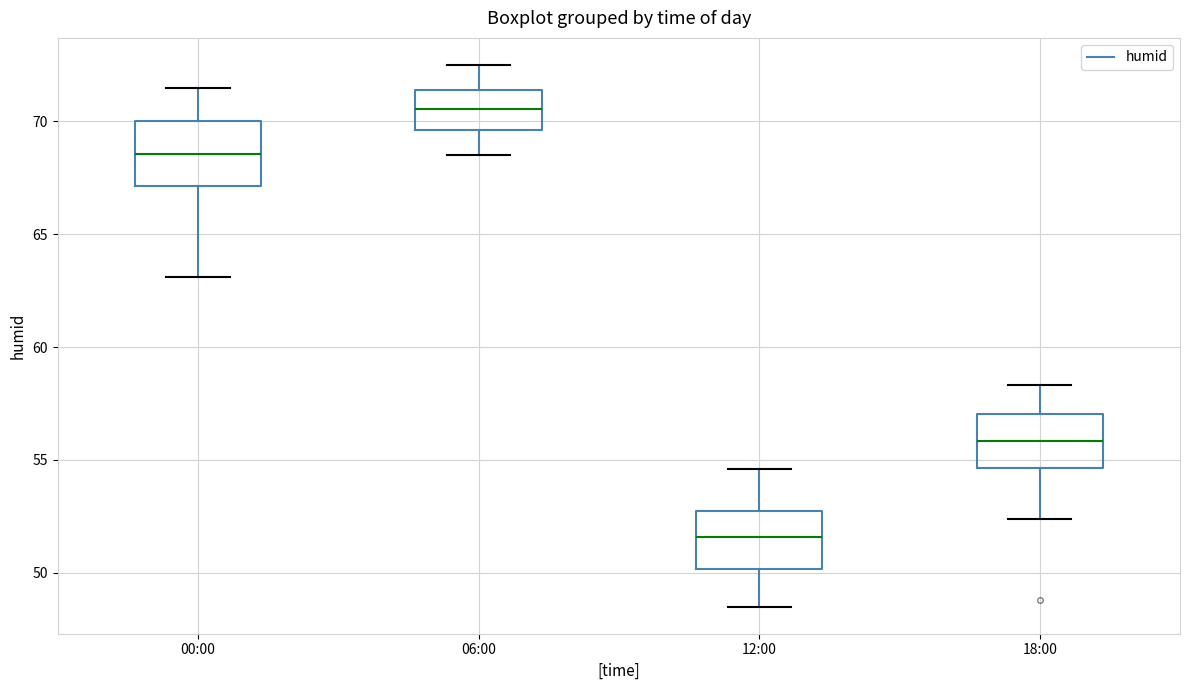

Reading left to right, read every box against the y-axis: the position of its median line, the range the box covers, and the ends of its whiskers. The values are not printed on the chart, so give them approximately, as read against the axis.

00:00: median 68.5, box 67.0 to 70.0, whiskers 63.0 to 71.5
06:00: median 70.5, box 69.5 to 71.5, whiskers 68.5 to 72.5
12:00: median 51.5, box 50.0 to 53.0, whiskers 48.5 to 54.5
18:00: median 56.0, box 54.5 to 57.0, whiskers 52.5 to 58.5